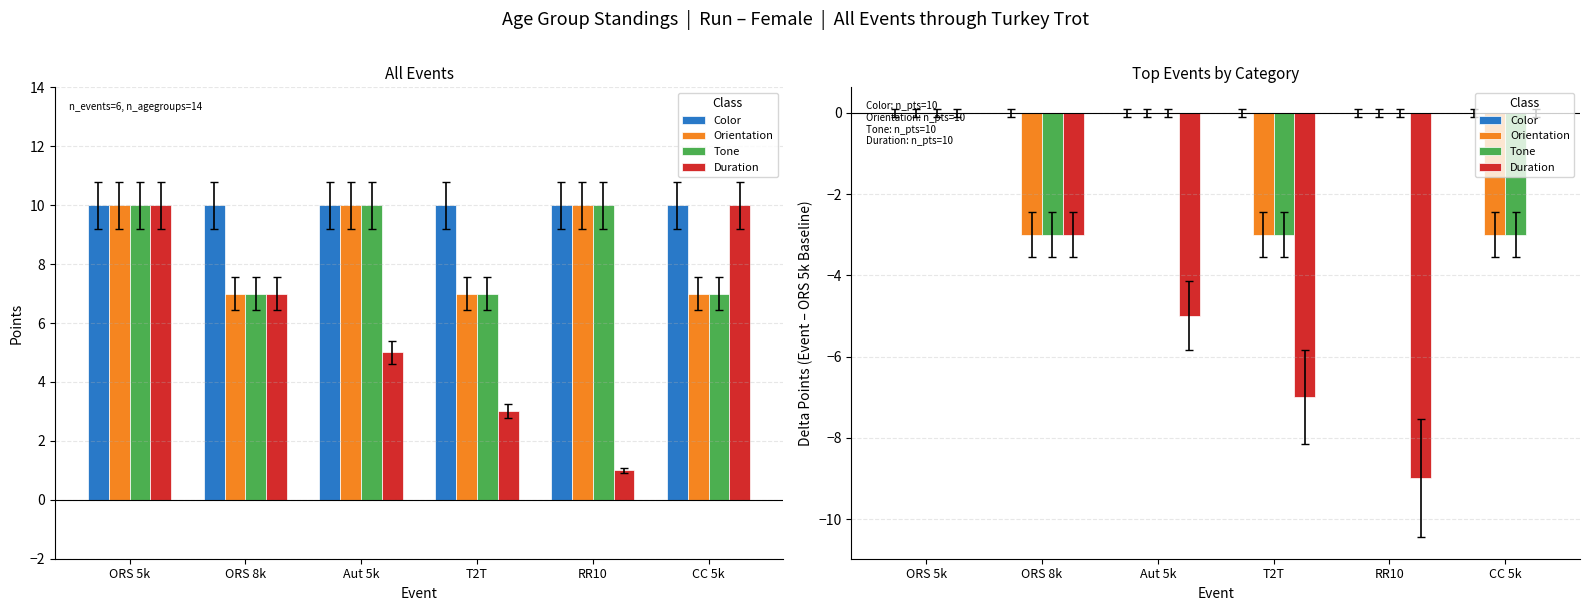

Which series has the widest spread of values?

Duration